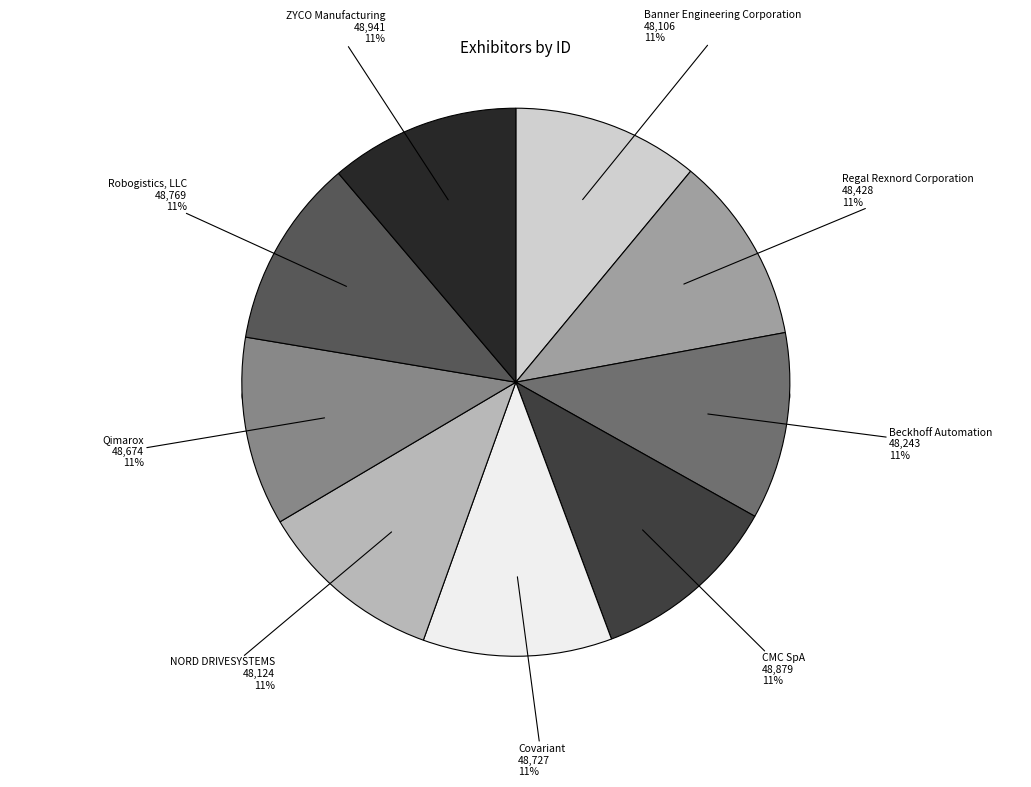

What is the total percentage of Regal Rexnord Corporation and ZYCO Manufacturing?

22.3%